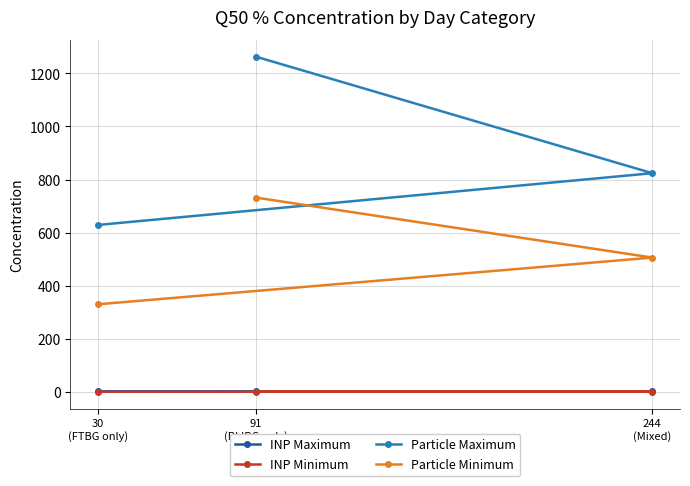

What is the approximate value of Particle Minimum at 30
(FTBG only)?

330.0